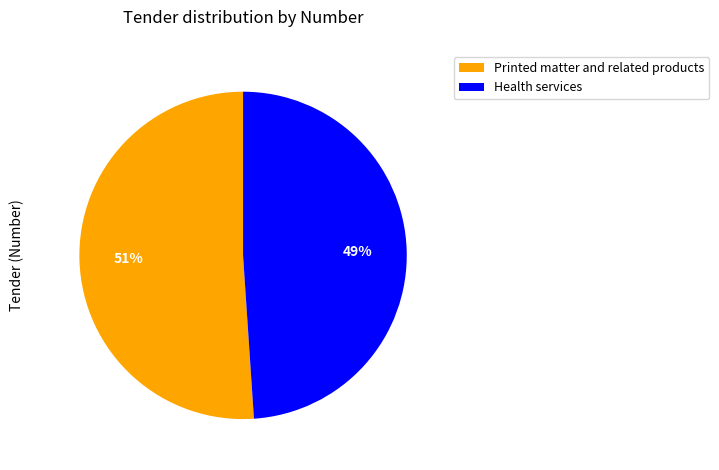

Count the number of slices in the pie.

2